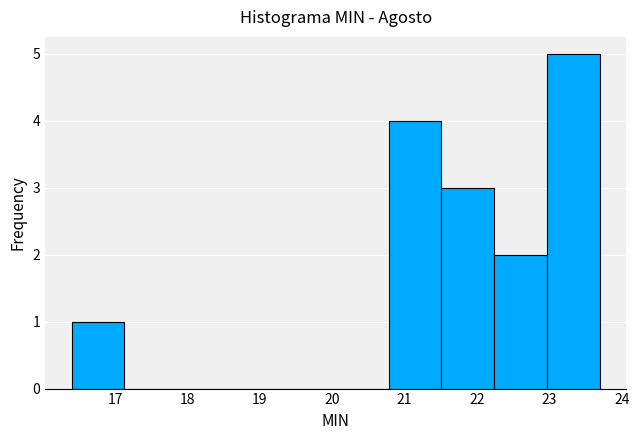

Reading left to right, transcribe this chart: for each bar, give the range it covers on the x-axis and its height. Neither the bar edges nor the heights are printed on the chart, so give them approximately, as read against the axes.

16.40 to 17.13: 1
17.13 to 17.86: 0
17.86 to 18.59: 0
18.59 to 19.32: 0
19.32 to 20.05: 0
20.05 to 20.78: 0
20.78 to 21.51: 4
21.51 to 22.24: 3
22.24 to 22.97: 2
22.97 to 23.70: 5